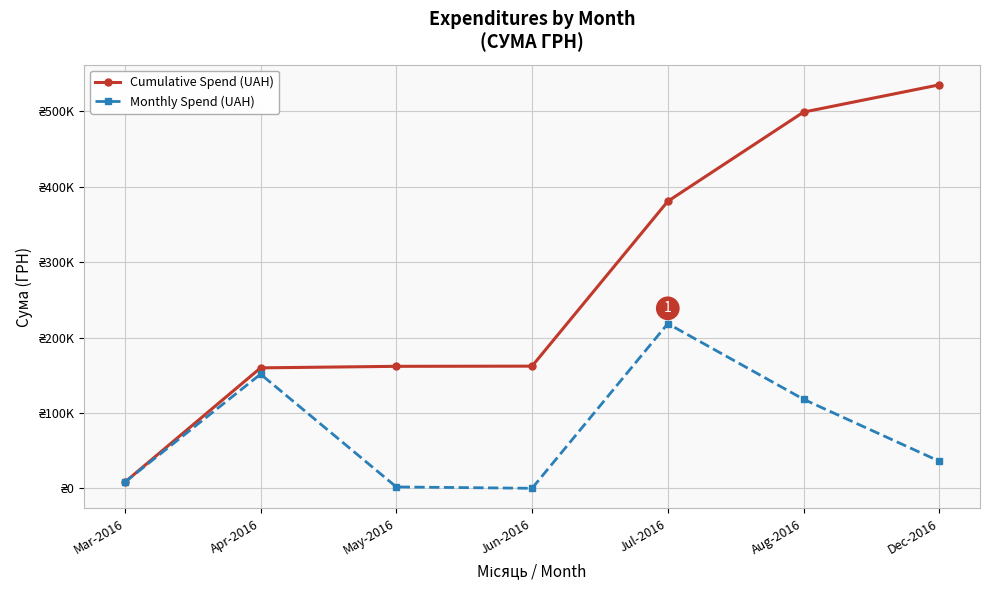

What is the value of the Cumulative Spend (UAH) point at the 5th from the left?

380666.3